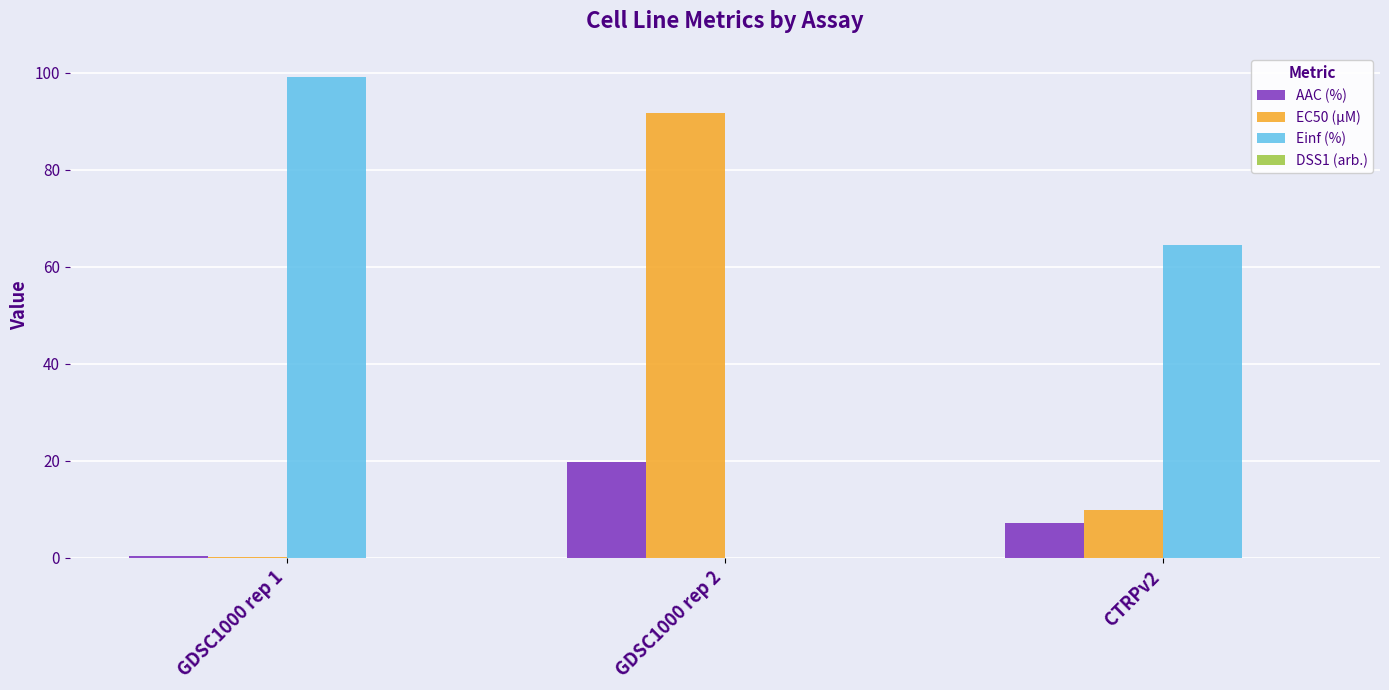

Which series has the largest total across all categories?

Einf (%)